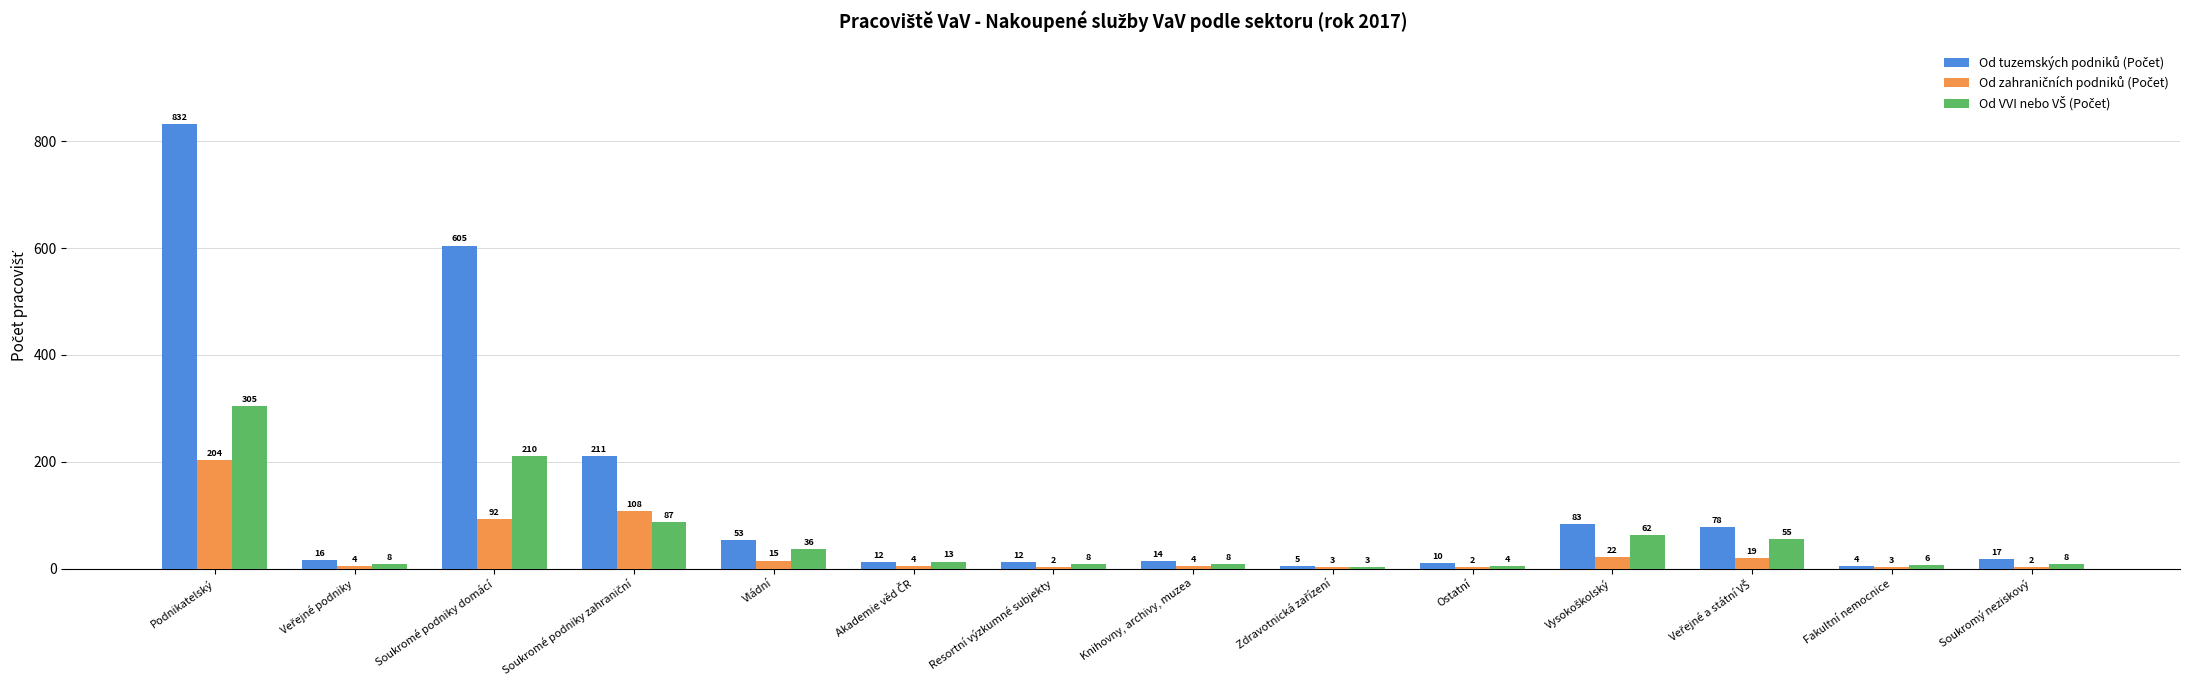

At which category is the sum across all series the highest?

Podnikatelský